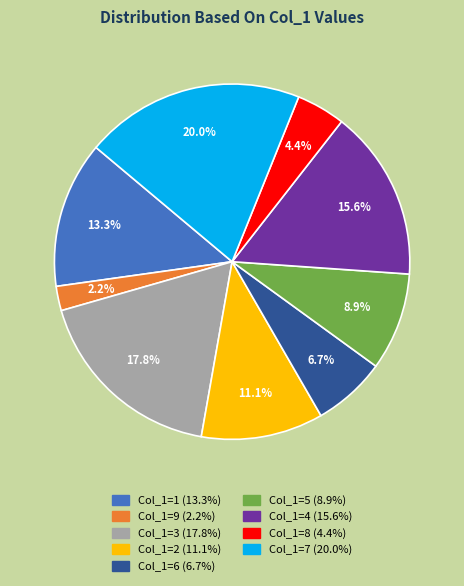

Count the number of slices in the pie.

9